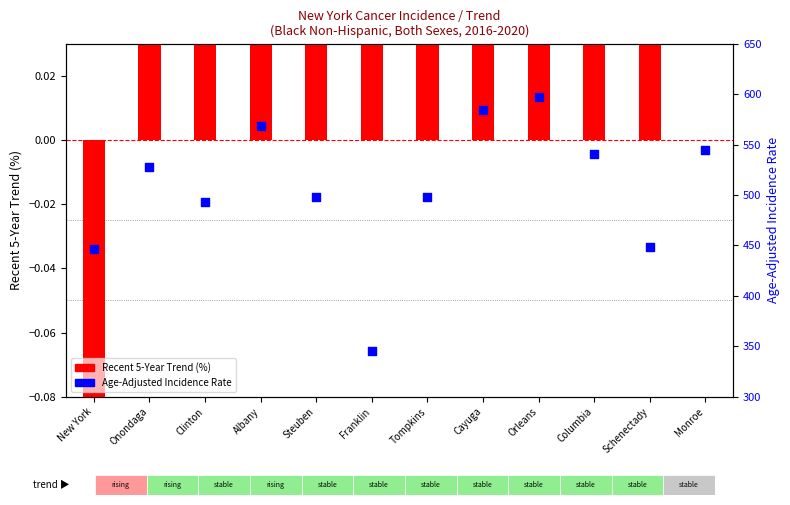

At how many categories does at least one series exceed 263?

12